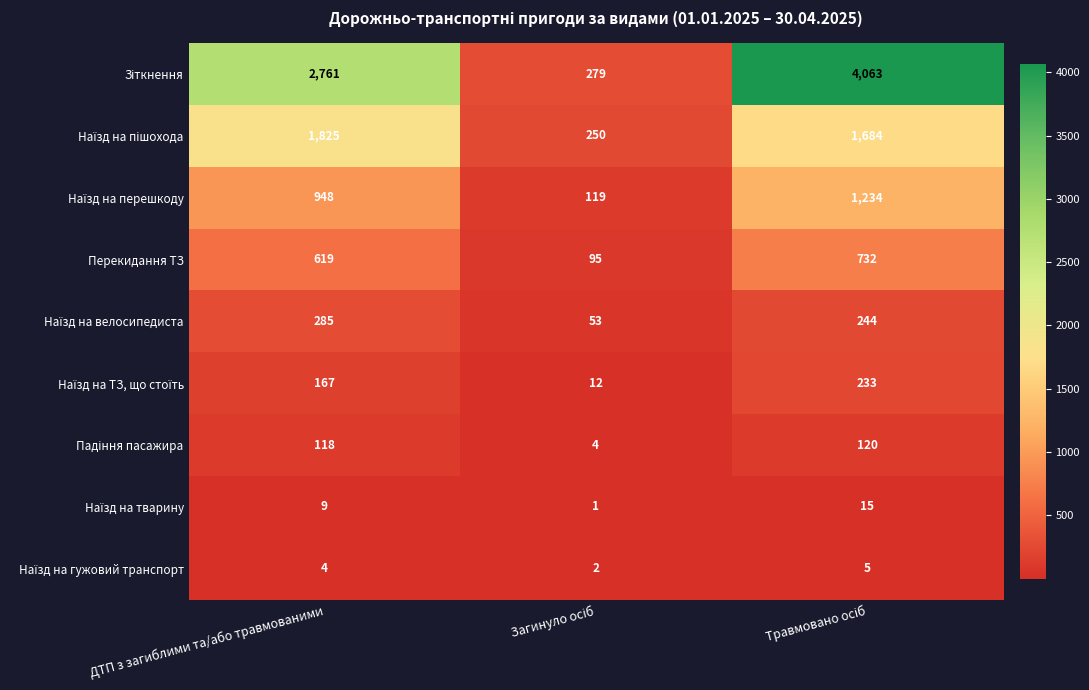

What is the total value across all series at ДТП з загиблими та/або травмованими?

6736